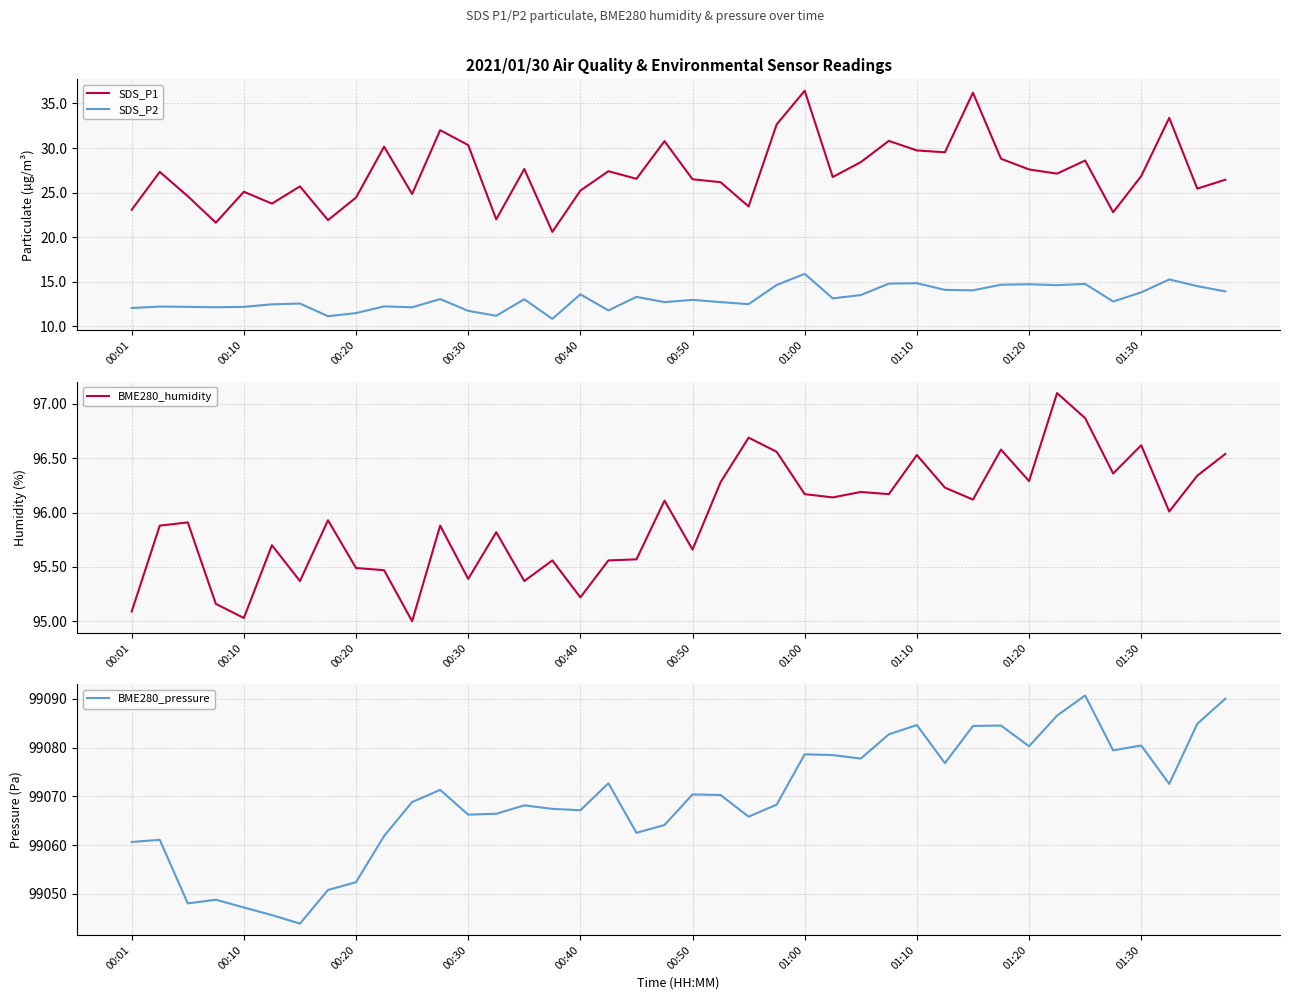

Rank the series by their maximum value, from highest to lowest.

BME280_pressure, BME280_humidity, SDS_P1, SDS_P2